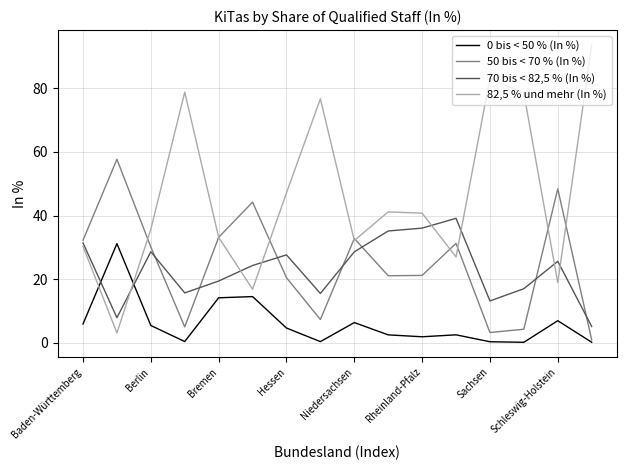

What is the smallest value displayed?

0.2